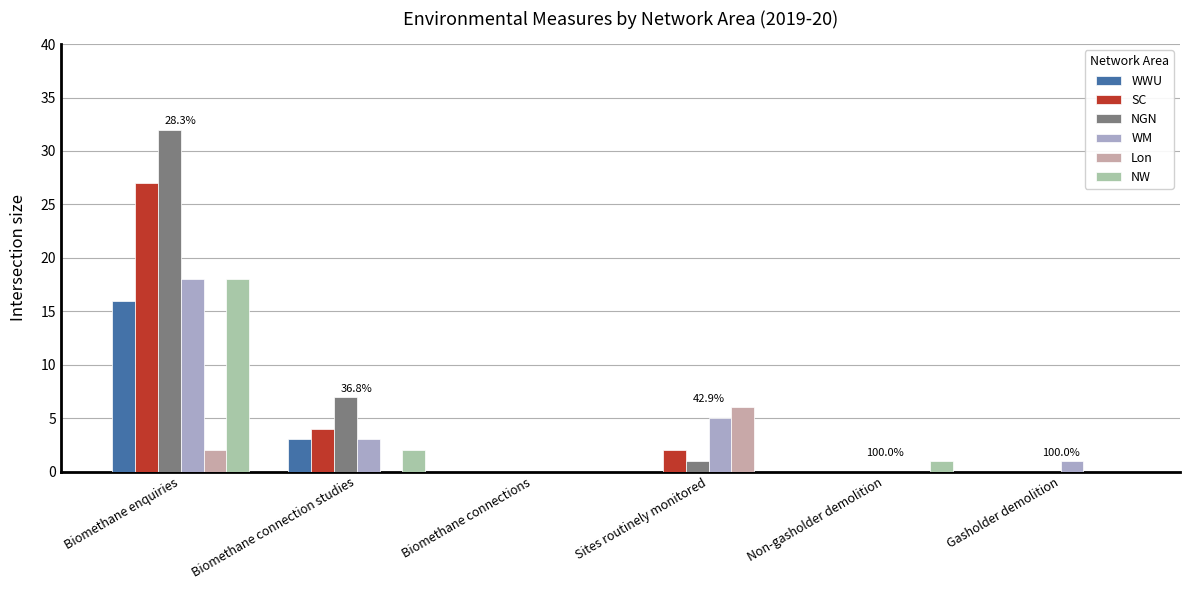

True or false: SC has a value of 11 at Biomethane enquiries.

False